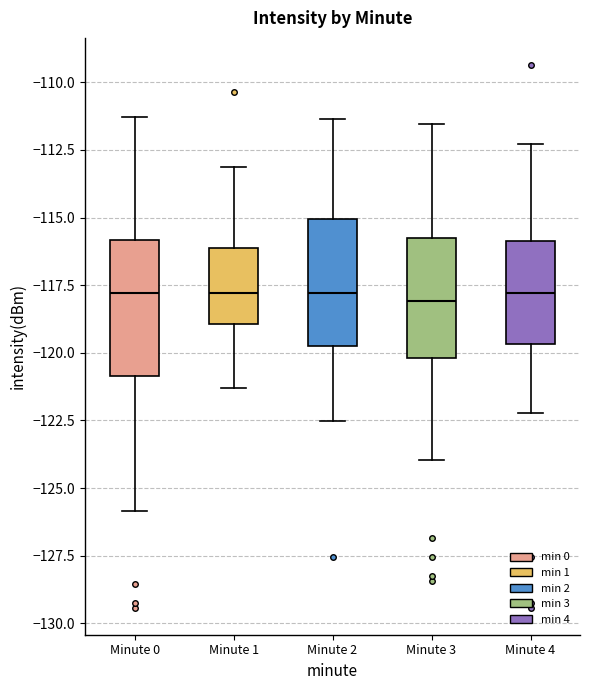

Reading left to right, read every box against the y-axis: the position of its median line, the range the box covers, and the ends of its whiskers. The values are not printed on the chart, so give them approximately, as read against the axis.

Minute 0: median -118.0, box -121.0 to -116.0, whiskers -126.0 to -111.5
Minute 1: median -118.0, box -119.0 to -116.0, whiskers -121.5 to -113.0
Minute 2: median -118.0, box -120.0 to -115.0, whiskers -122.5 to -111.5
Minute 3: median -118.0, box -120.0 to -115.5, whiskers -124.0 to -111.5
Minute 4: median -118.0, box -119.5 to -116.0, whiskers -122.0 to -112.5